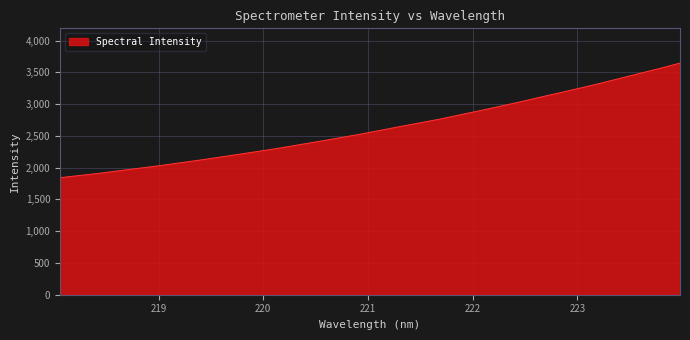

What is the smallest value displayed?

1841.7